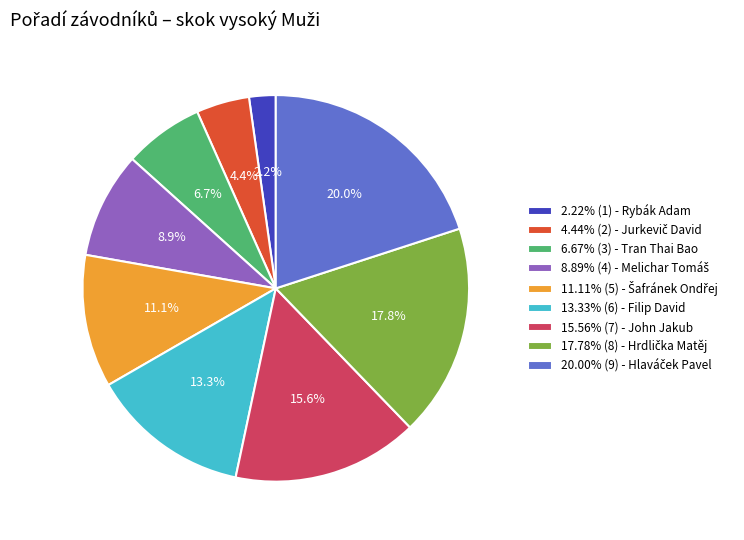

Is there a majority slice in this chart?

No